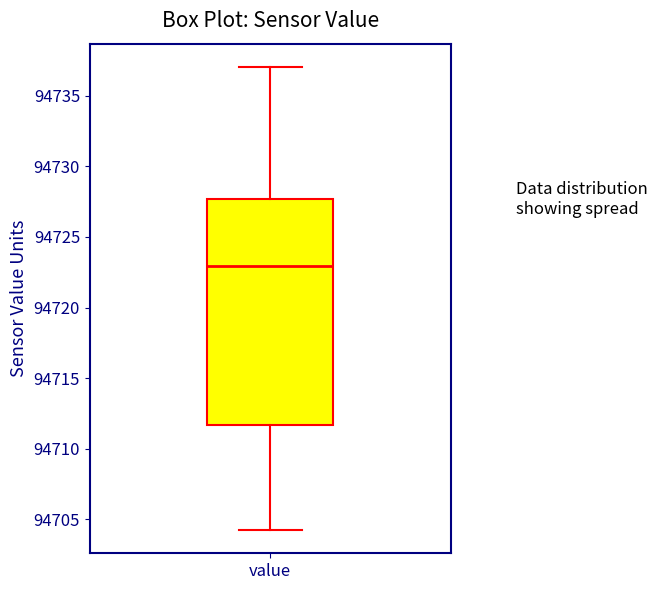

Where does the lower whisker of the box for value end on the y-axis? The values are not printed on the chart, so give them approximately, as read against the axis.

94704.0